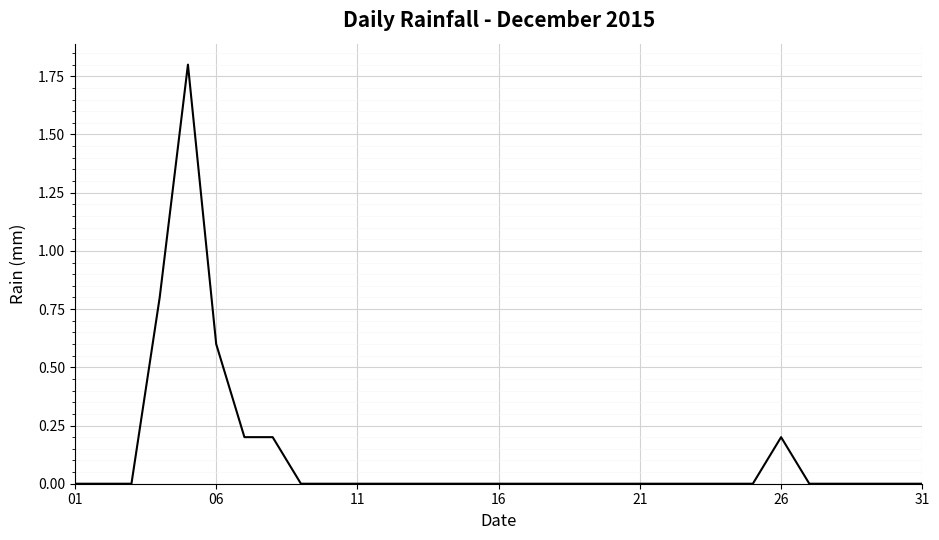

What is the maximum value shown in the chart?

1.8